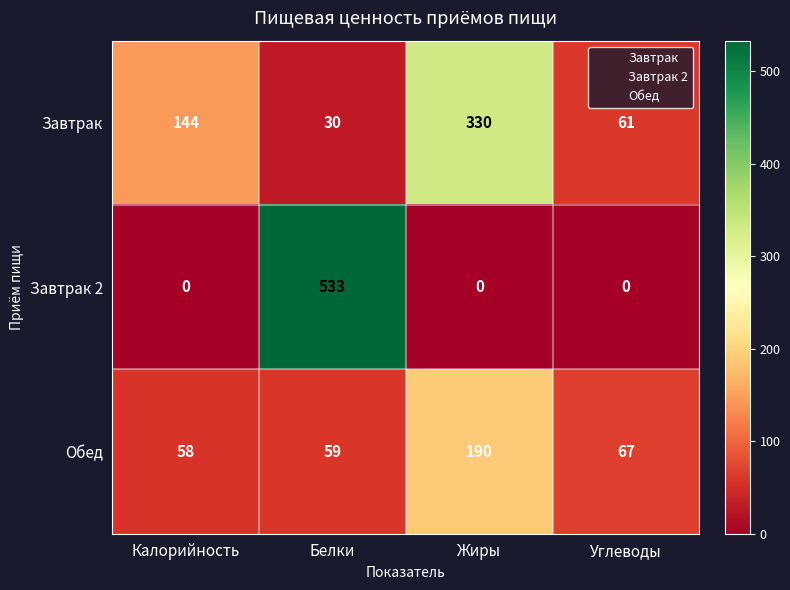

Reading left to right, what are all the values shown in this chart?

Завтрак: 144	30	330	61
Завтрак 2: 0	533	0	0
Обед: 58	59	190	67